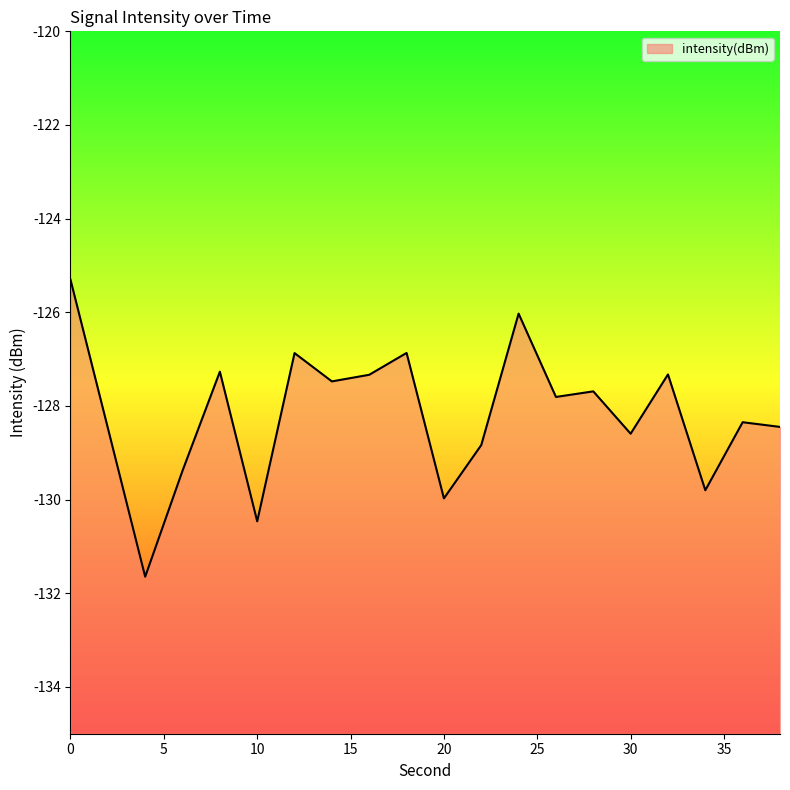

Is it true that the value at 8 is -127.3?

True